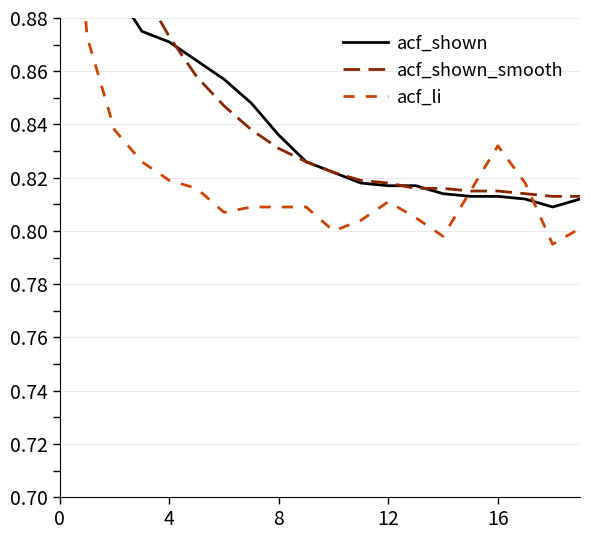

What is the value of the acf_li point at the 3rd from the left?

0.8